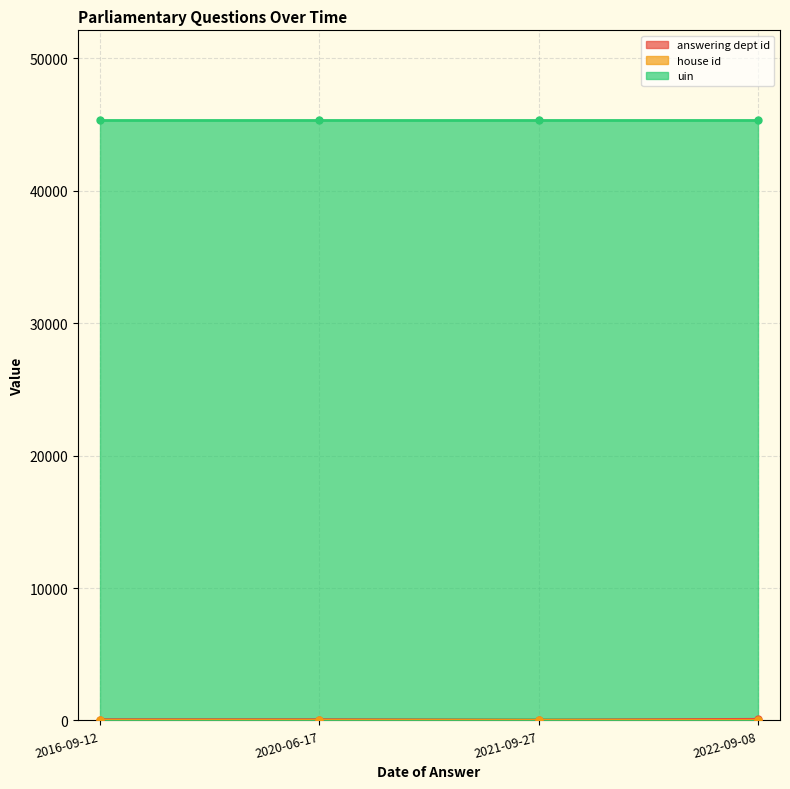

True or false: uin and answering dept id cross at least once.

False